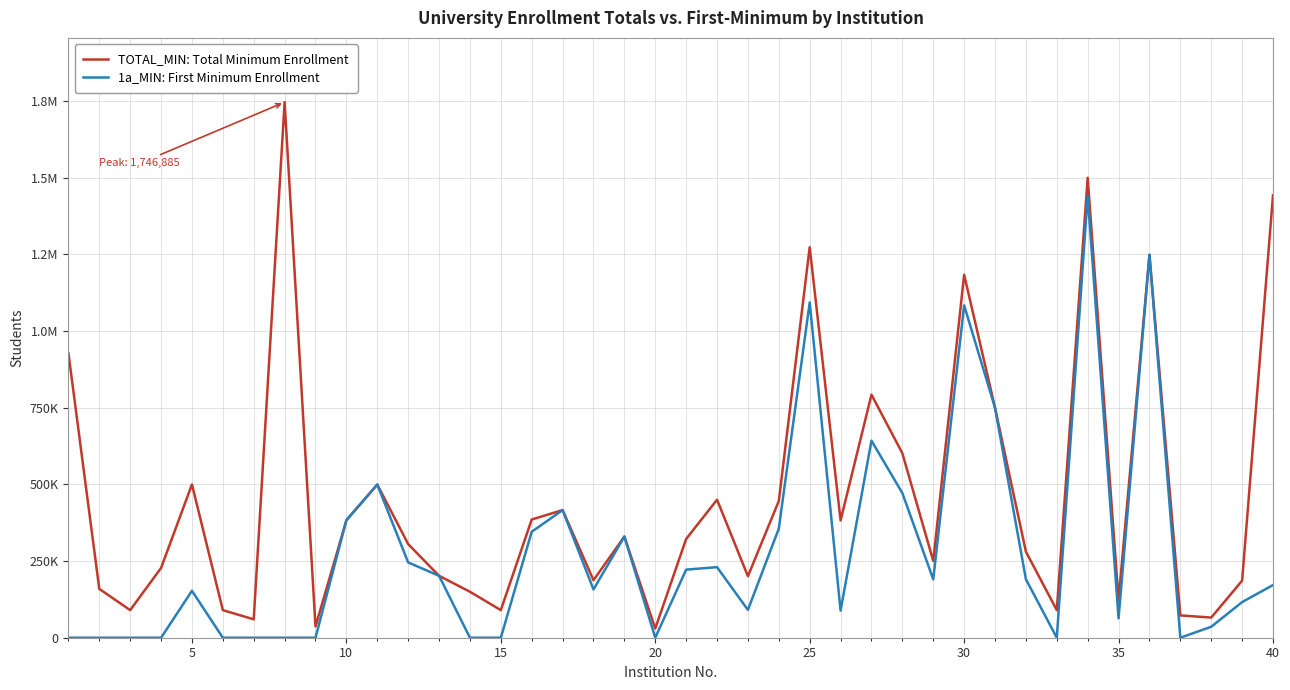

True or false: 1a_MIN: First Minimum Enrollment and TOTAL_MIN: Total Minimum Enrollment intersect in this chart.

False